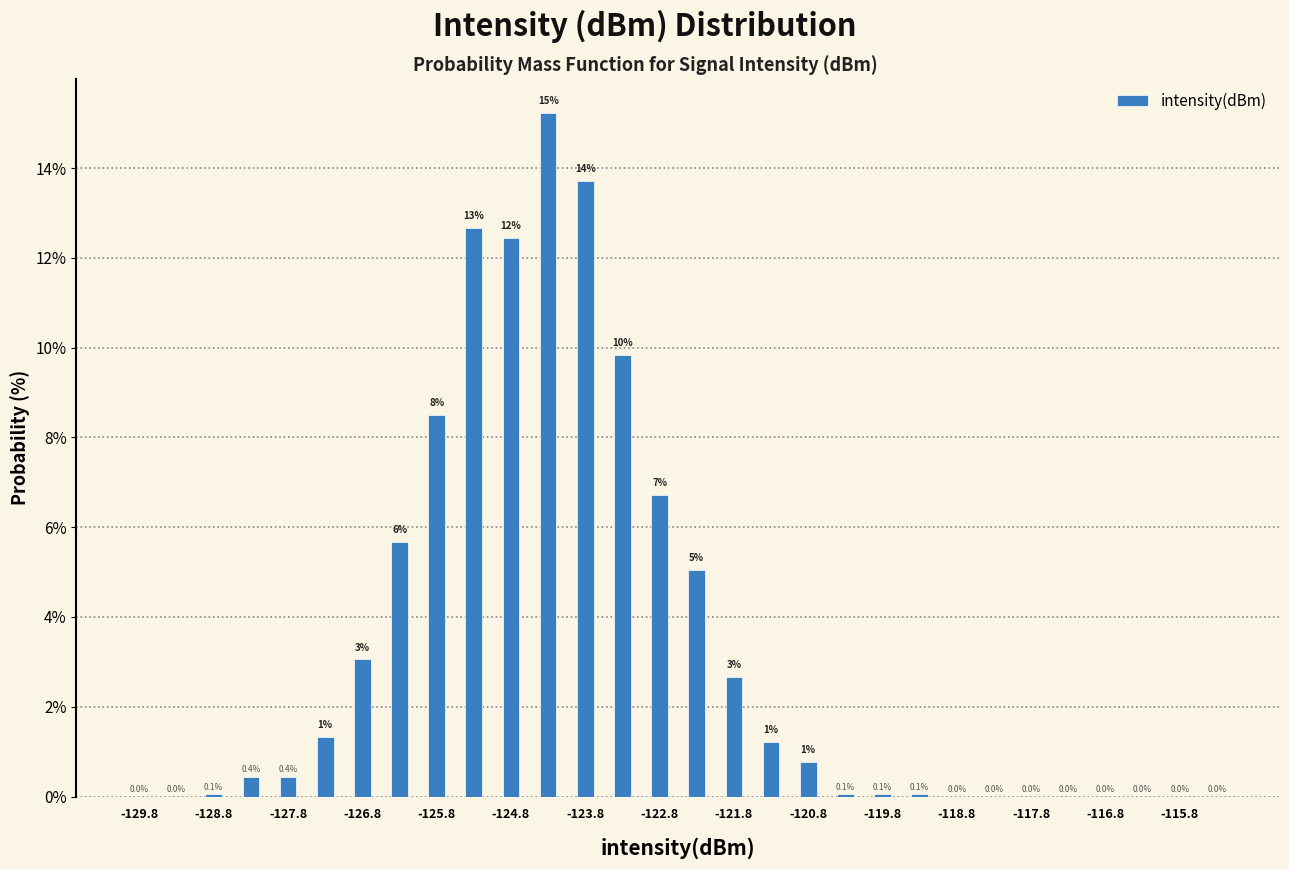

Which range on the x-axis has the tallest bar?

-124.5 to -124.0